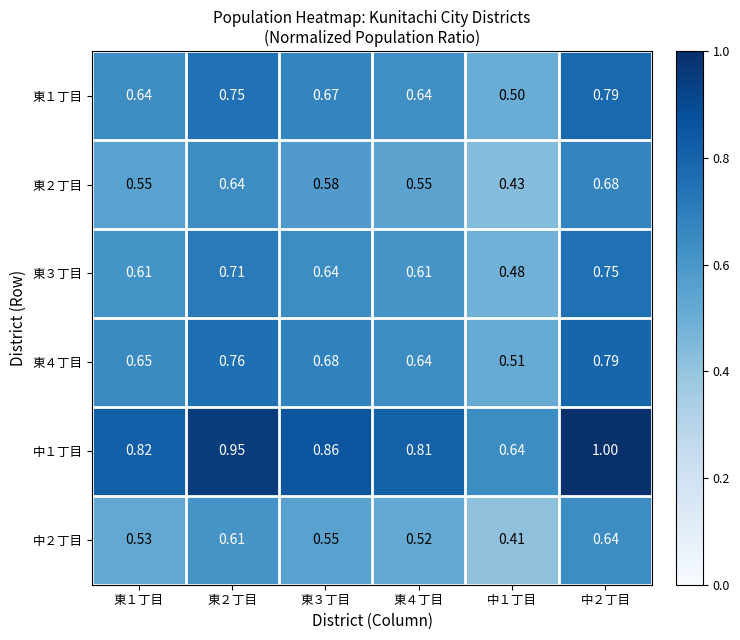

Is the value of 東４丁目 at 東３丁目 greater than the value of 東１丁目 at 東２丁目?

No